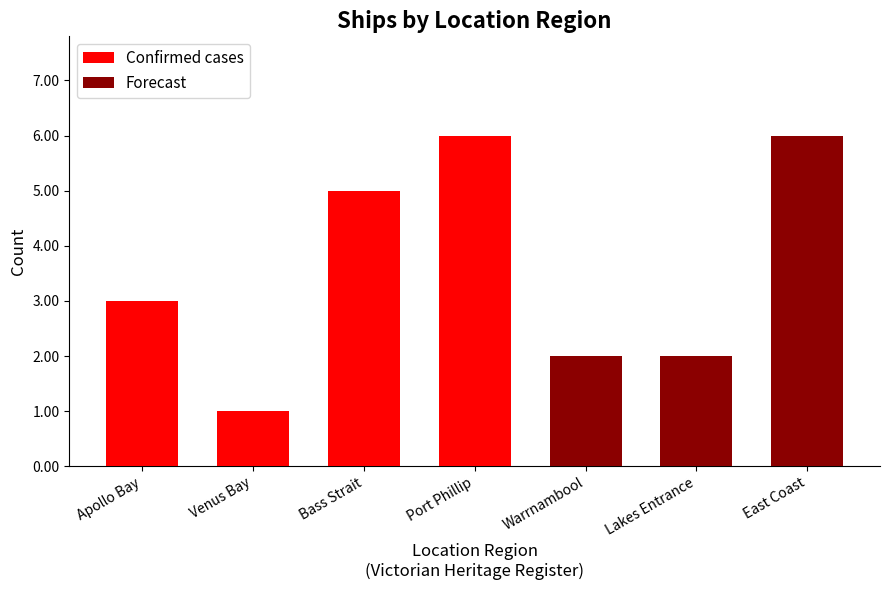

What is the label of the 6th bar from the right?

Venus Bay